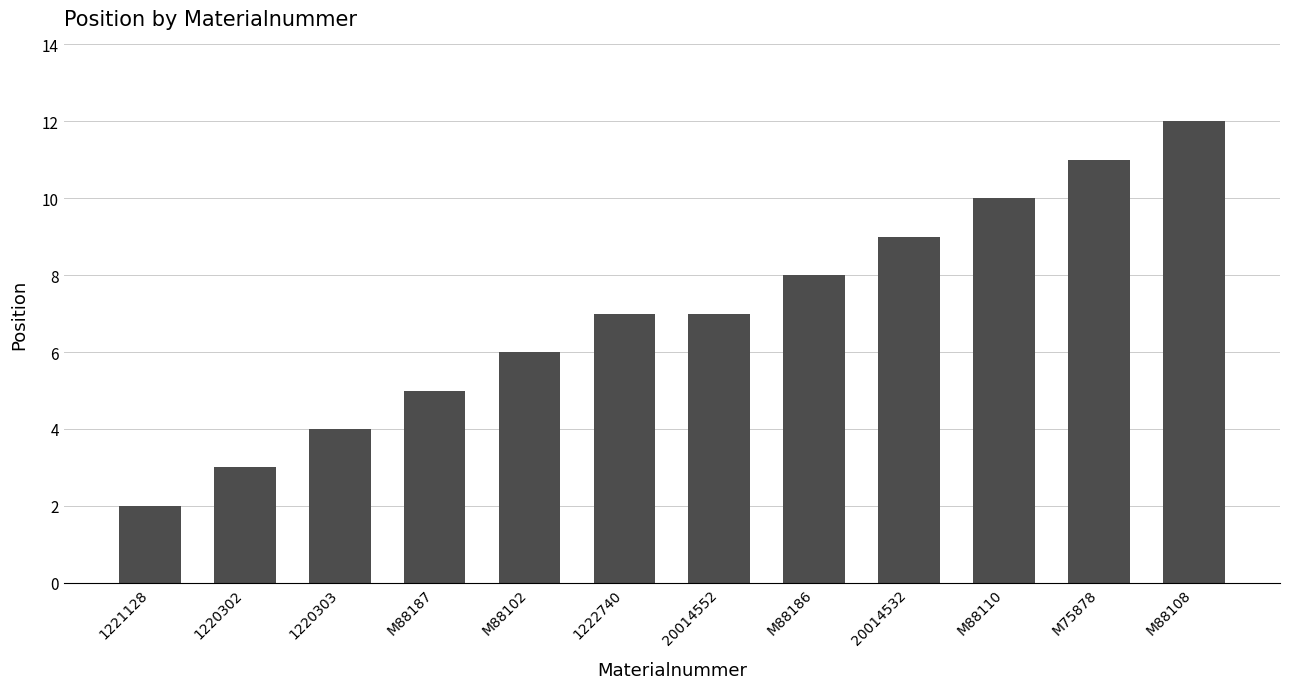

At which category does the chart reach its minimum across all series?

1221128